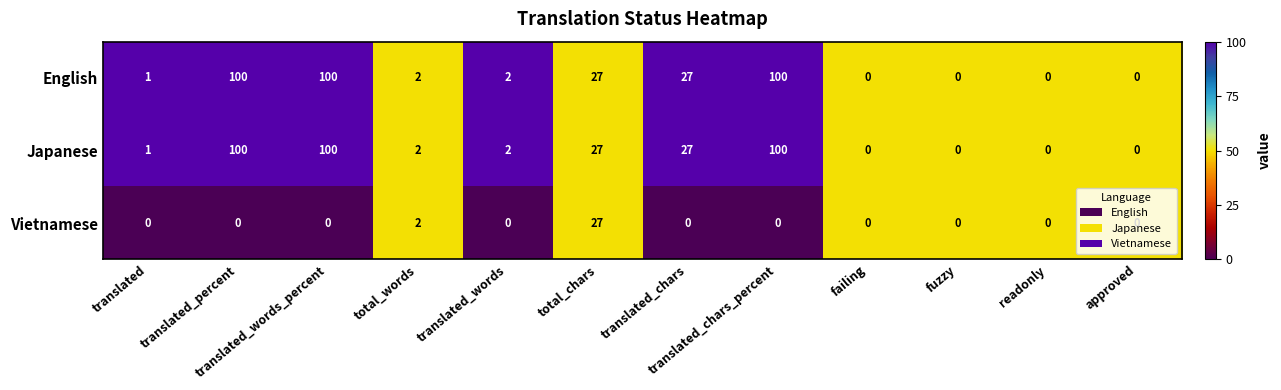

What is the difference between the maximum and minimum values in the English series?

100